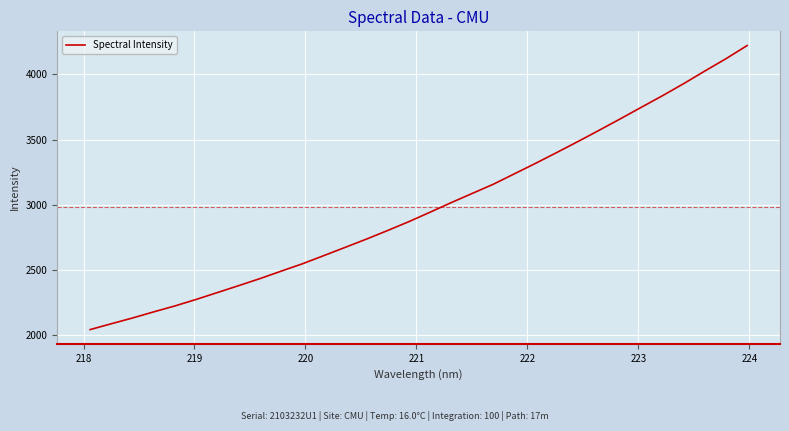

What is the maximum value shown in the chart?

4220.9